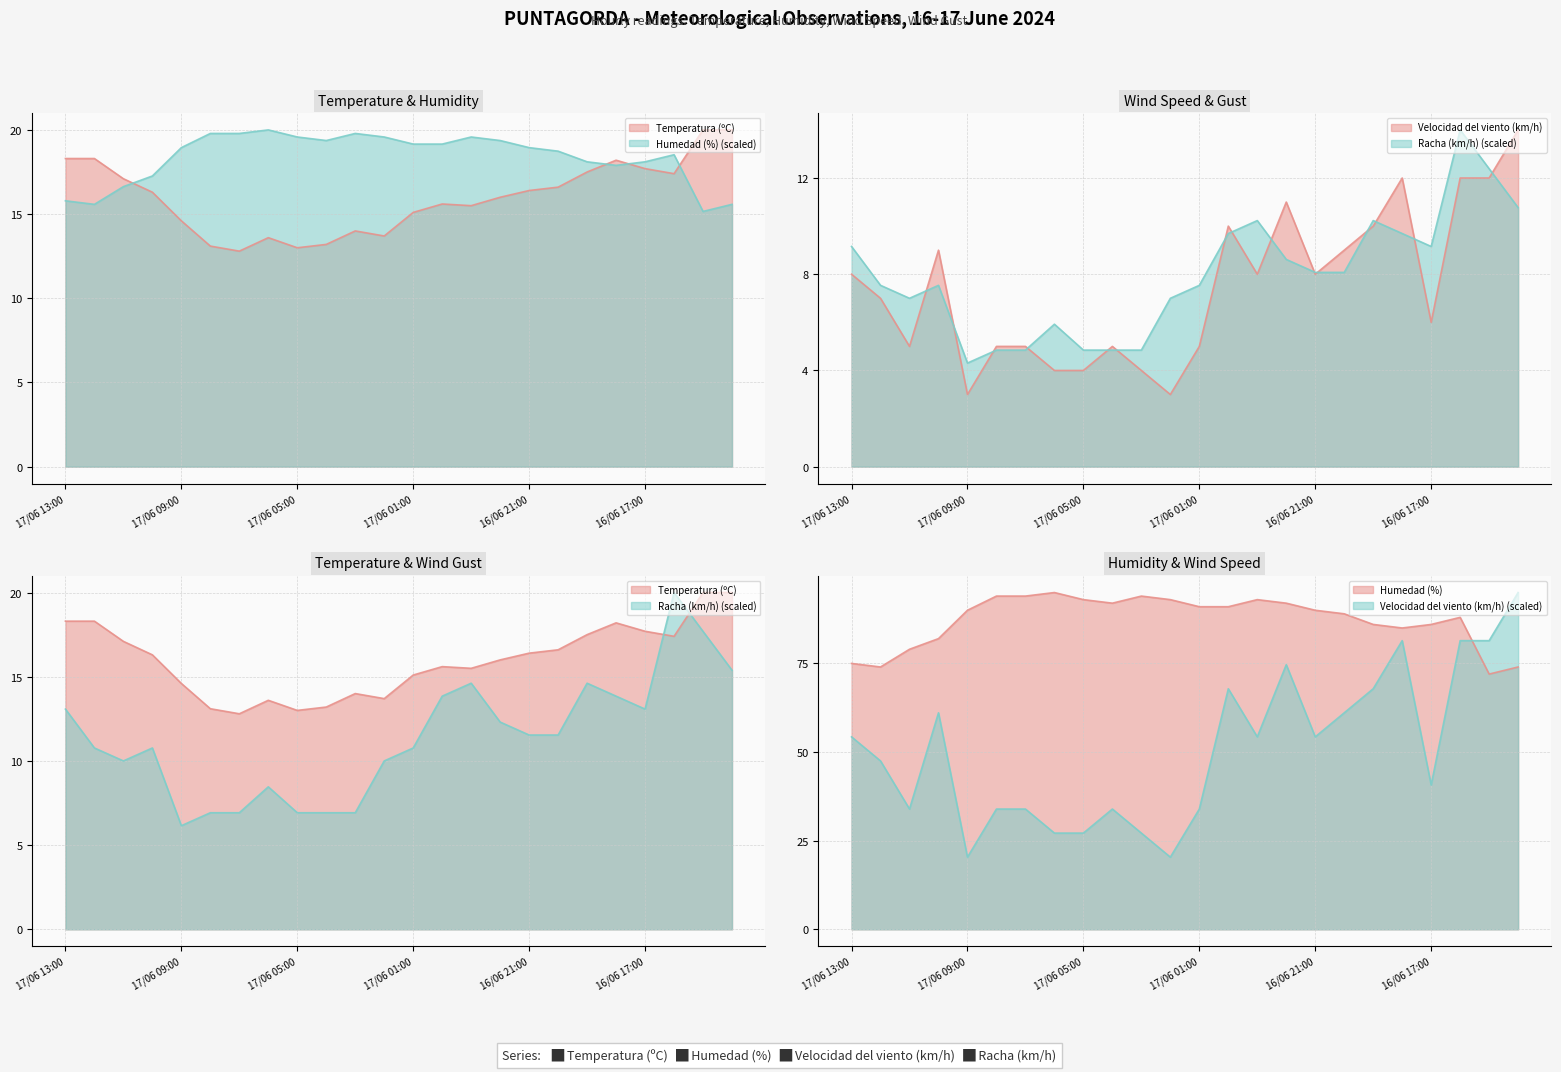

Reading left to right, what are all the values shown in this chart?

Temperatura (ºC): 17/06 13:00=18.3	17/06 12:00=18.3	17/06 11:00=17.1	17/06 10:00=16.3	17/06 09:00=14.6	17/06 08:00=13.1	17/06 07:00=12.8	17/06 06:00=13.6	17/06 05:00=13.0	17/06 04:00=13.2	17/06 03:00=14.0	17/06 02:00=13.7	17/06 01:00=15.1	17/06 00:00=15.6	16/06 23:00=15.5	16/06 22:00=16.0	16/06 21:00=16.4	16/06 20:00=16.6	16/06 19:00=17.5	16/06 18:00=18.2	16/06 17:00=17.7	16/06 16:00=17.4	16/06 15:00=20.0	16/06 14:00=20.0
Humedad (%): 17/06 13:00=15.8	17/06 12:00=15.6	17/06 11:00=16.6	17/06 10:00=17.3	17/06 09:00=18.9	17/06 08:00=19.8	17/06 07:00=19.8	17/06 06:00=20.0	17/06 05:00=19.6	17/06 04:00=19.4	17/06 03:00=19.8	17/06 02:00=19.6	17/06 01:00=19.2	17/06 00:00=19.2	16/06 23:00=19.6	16/06 22:00=19.4	16/06 21:00=18.9	16/06 20:00=18.7	16/06 19:00=18.1	16/06 18:00=17.9	16/06 17:00=18.1	16/06 16:00=18.5	16/06 15:00=15.2	16/06 14:00=15.6
Velocidad del viento (km/h): 17/06 13:00=8.0	17/06 12:00=7.0	17/06 11:00=5.0	17/06 10:00=9.0	17/06 09:00=3.0	17/06 08:00=5.0	17/06 07:00=5.0	17/06 06:00=4.0	17/06 05:00=4.0	17/06 04:00=5.0	17/06 03:00=4.0	17/06 02:00=3.0	17/06 01:00=5.0	17/06 00:00=10.0	16/06 23:00=8.0	16/06 22:00=11.0	16/06 21:00=8.0	16/06 20:00=9.0	16/06 19:00=10.0	16/06 18:00=12.0	16/06 17:00=6.0	16/06 16:00=12.0	16/06 15:00=12.0	16/06 14:00=14.0
Racha (km/h): 17/06 13:00=13.1	17/06 12:00=10.8	17/06 11:00=10.0	17/06 10:00=10.8	17/06 09:00=6.2	17/06 08:00=6.9	17/06 07:00=6.9	17/06 06:00=8.5	17/06 05:00=6.9	17/06 04:00=6.9	17/06 03:00=6.9	17/06 02:00=10.0	17/06 01:00=10.8	17/06 00:00=13.8	16/06 23:00=14.6	16/06 22:00=12.3	16/06 21:00=11.5	16/06 20:00=11.5	16/06 19:00=14.6	16/06 18:00=13.8	16/06 17:00=13.1	16/06 16:00=20.0	16/06 15:00=17.7	16/06 14:00=15.4